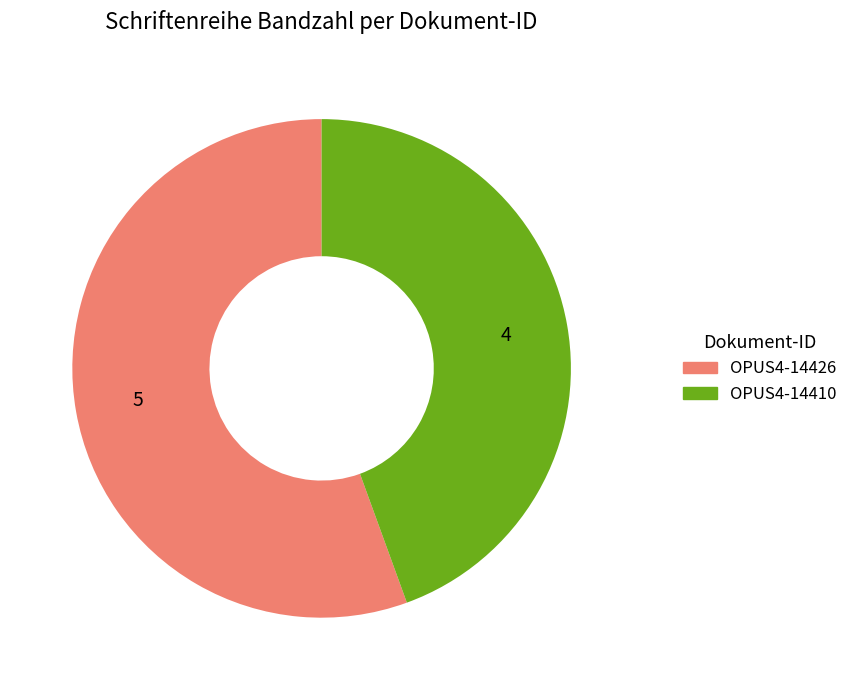

How many slices are in this pie chart?

2